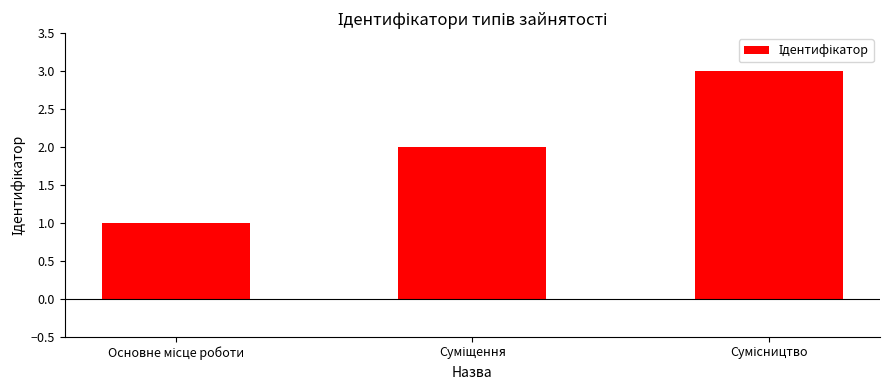

What is the difference between the maximum and minimum values?

2